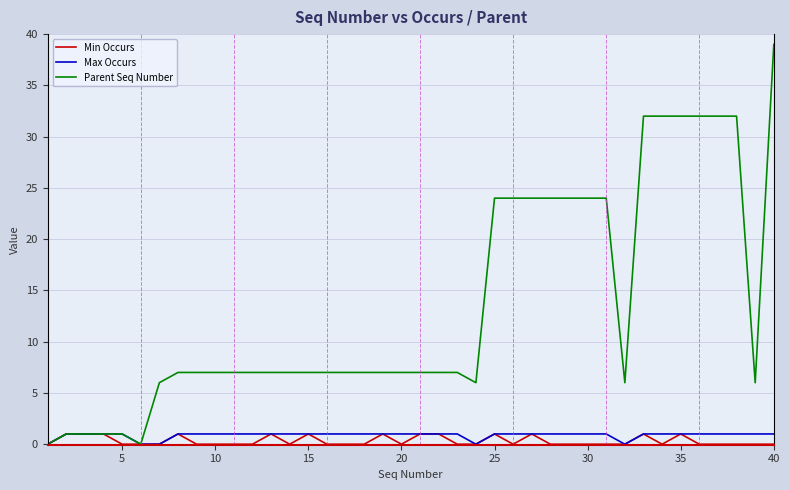

Which series has the largest total across all categories?

Parent Seq Number